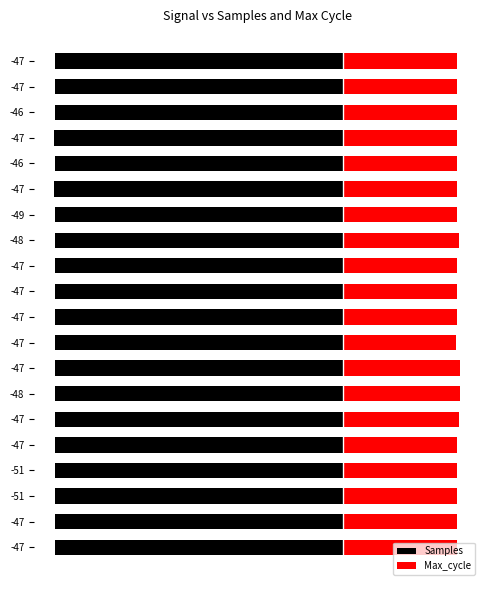

Is the value of Max_cycle at -47 greater than the value of Samples at -47?

Yes